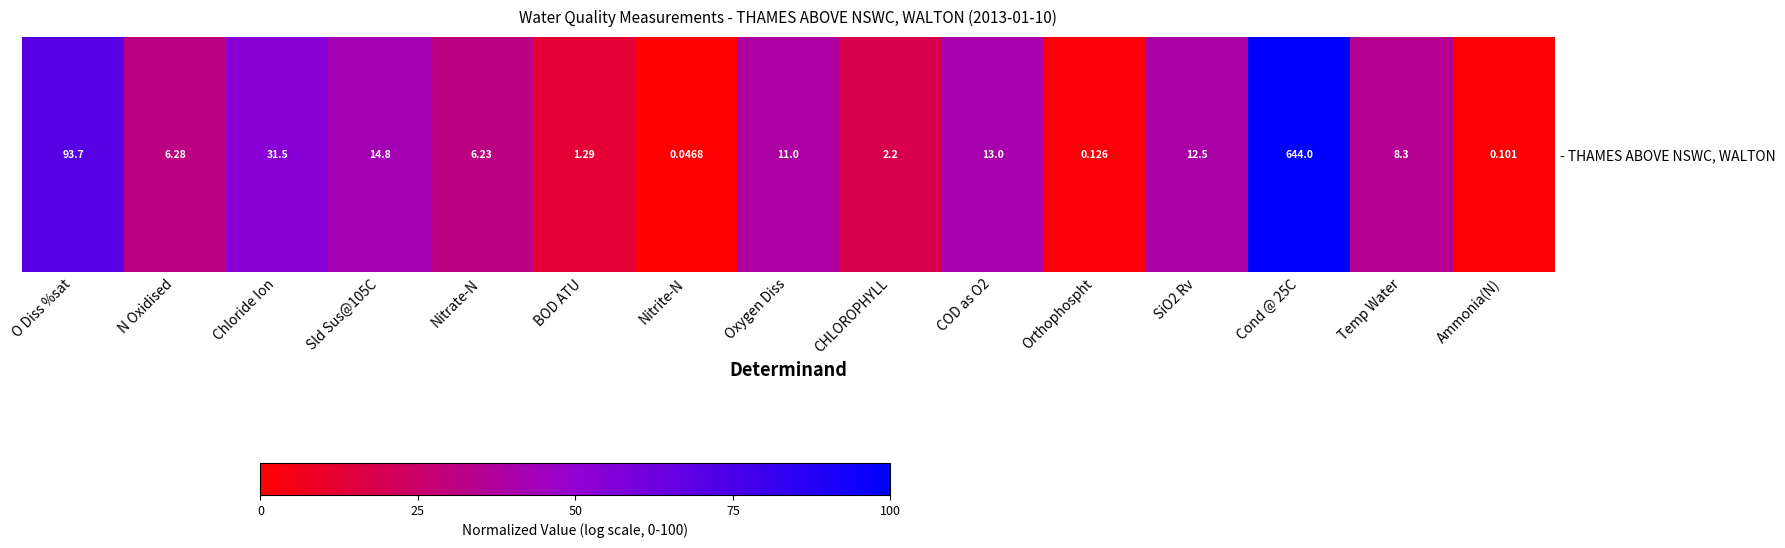

How many categories are shown in the chart?

15